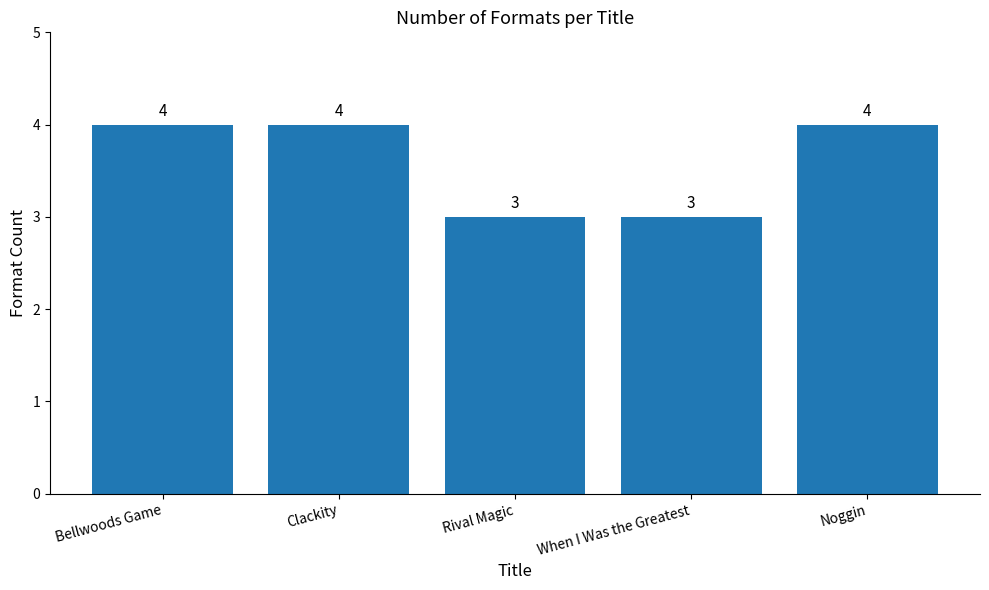

Is it true that the value at When I Was the Greatest is 2?

False